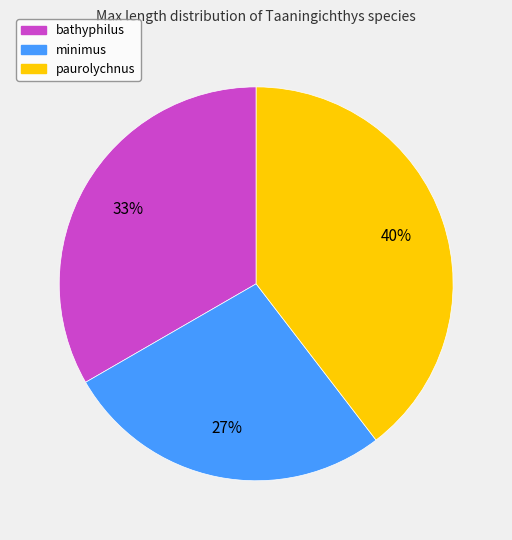

Which slice is the smallest?

minimus